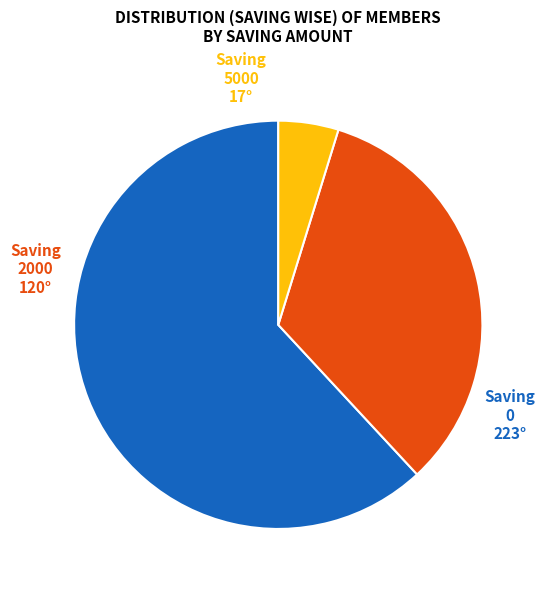

Is there any slice that represents more than half of the pie?

Yes